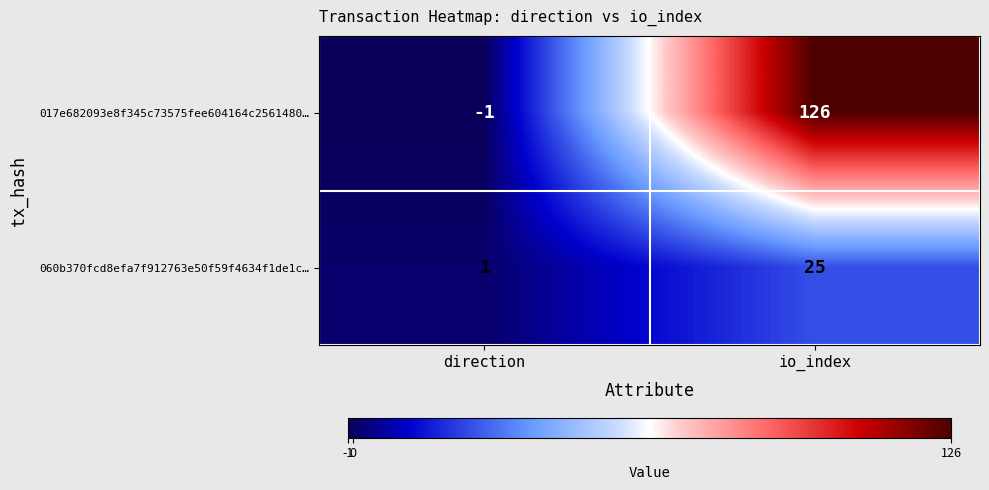

What is the smallest value displayed?

-1